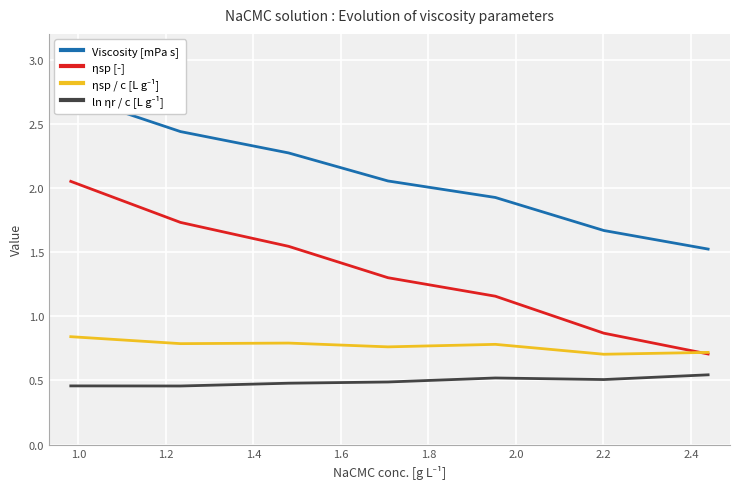

How many data points in ηsp [-] are less than 1?

2